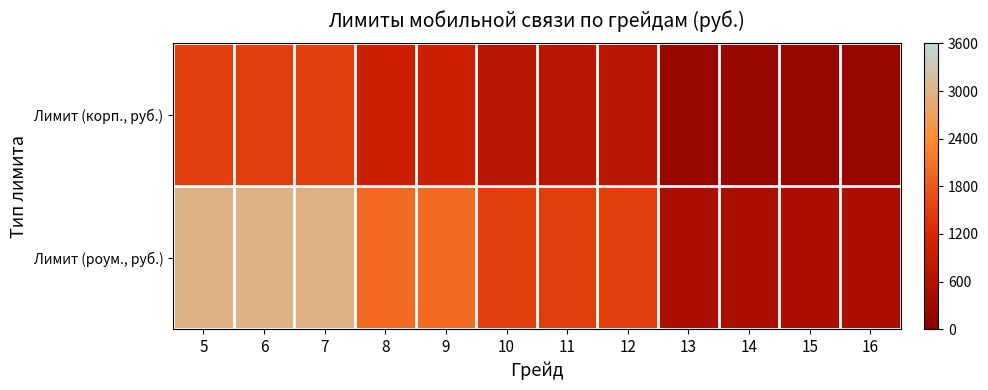

Reading left to right, list all the values displayed in this chart.

Лимит (корп., руб.): 5=1500	6=1500	7=1500	8=1000	9=1000	10=700	11=700	12=700	13=200	14=200	15=200	16=200
Лимит (роум., руб.): 5=3000	6=3000	7=3000	8=2000	9=2000	10=1500	11=1500	12=1500	13=500	14=500	15=500	16=500